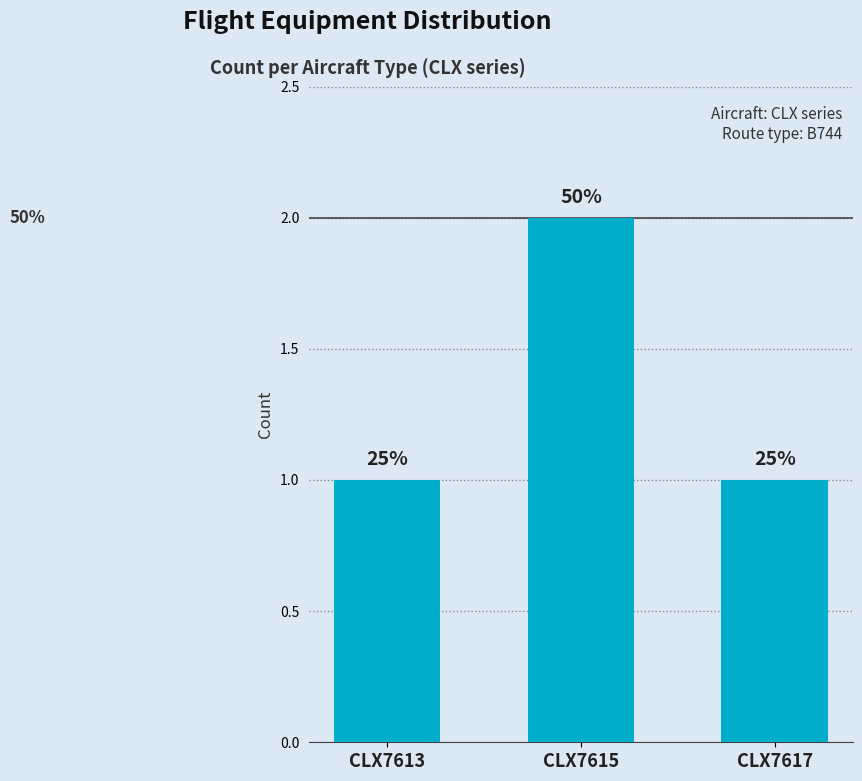

Reading left to right, extract all data points from this chart.

1	2	1